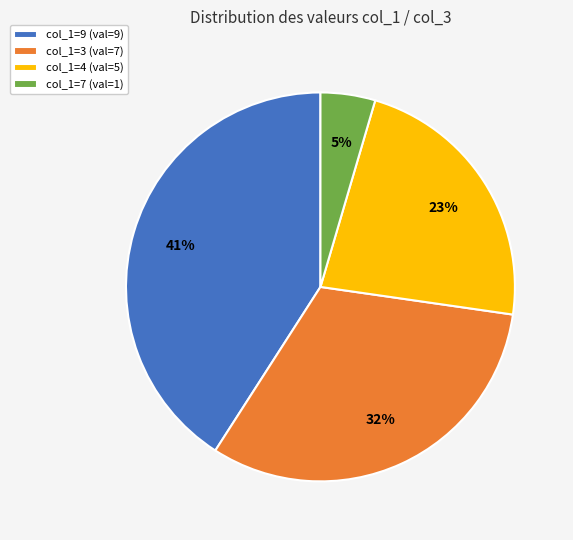

Which has a higher value, col_1=4 (val=5) or col_1=3 (val=7)?

col_1=3 (val=7)